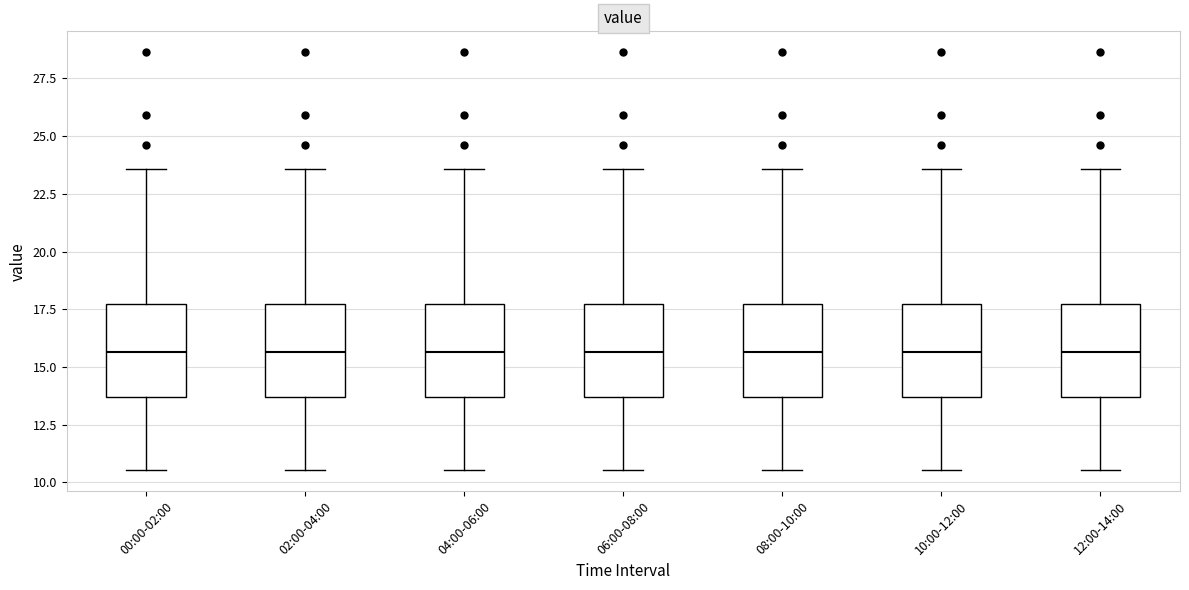

Reading left to right, read every box against the y-axis: the position of its median line, the range the box covers, and the ends of its whiskers. The values are not printed on the chart, so give them approximately, as read against the axis.

00:00-02:00: median 15.5, box 13.5 to 17.5, whiskers 10.5 to 23.5
02:00-04:00: median 15.5, box 13.5 to 17.5, whiskers 10.5 to 23.5
04:00-06:00: median 15.5, box 13.5 to 17.5, whiskers 10.5 to 23.5
06:00-08:00: median 15.5, box 13.5 to 17.5, whiskers 10.5 to 23.5
08:00-10:00: median 15.5, box 13.5 to 17.5, whiskers 10.5 to 23.5
10:00-12:00: median 15.5, box 13.5 to 17.5, whiskers 10.5 to 23.5
12:00-14:00: median 15.5, box 13.5 to 17.5, whiskers 10.5 to 23.5